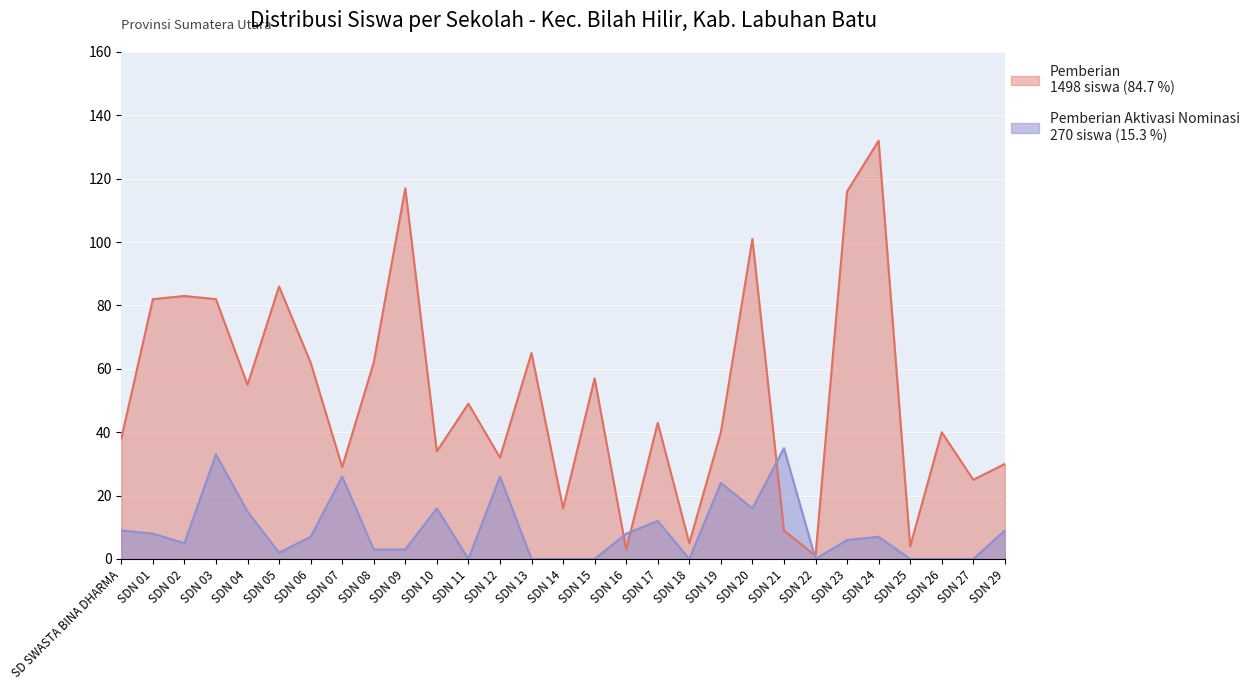

Count the number of categories in the chart.

29